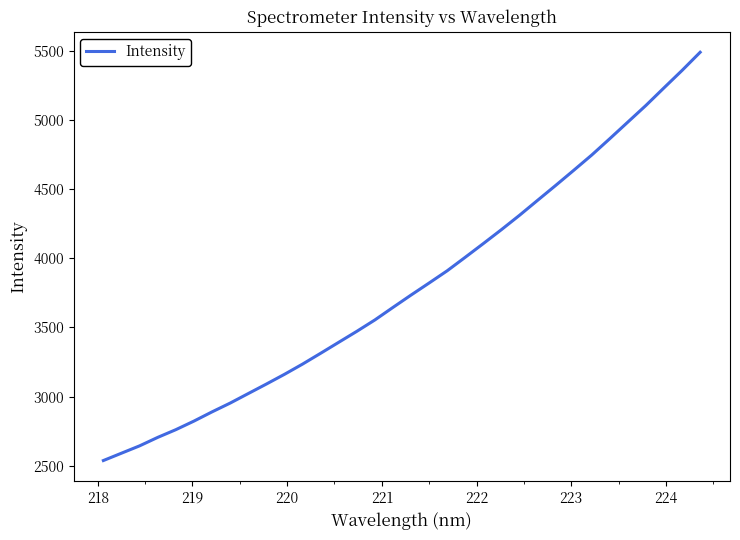

What is the maximum value shown in the chart?

5488.6